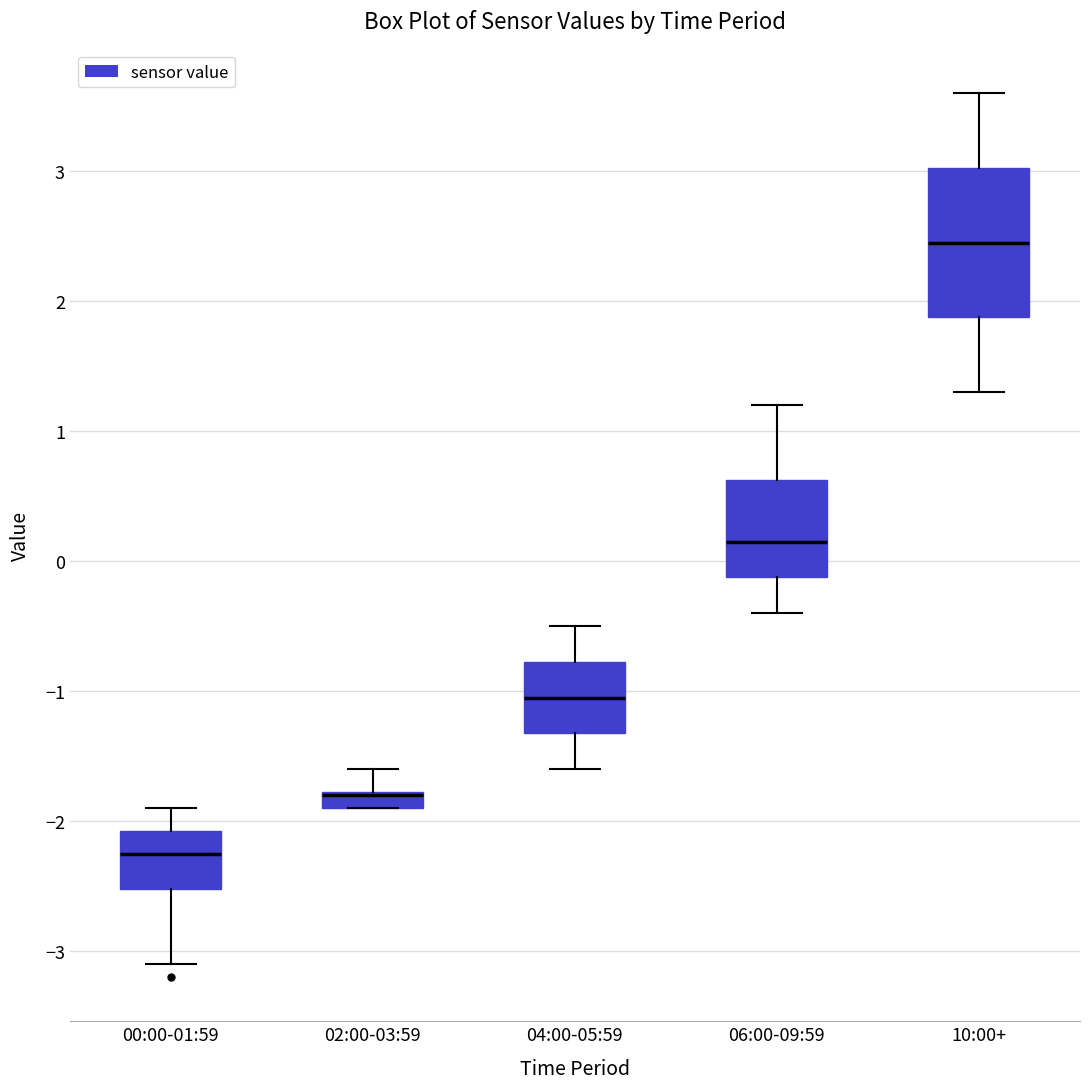

Where is the lower edge of the box for 04:00-05:59 on the y-axis? The values are not printed on the chart, so give them approximately, as read against the axis.

-1.3